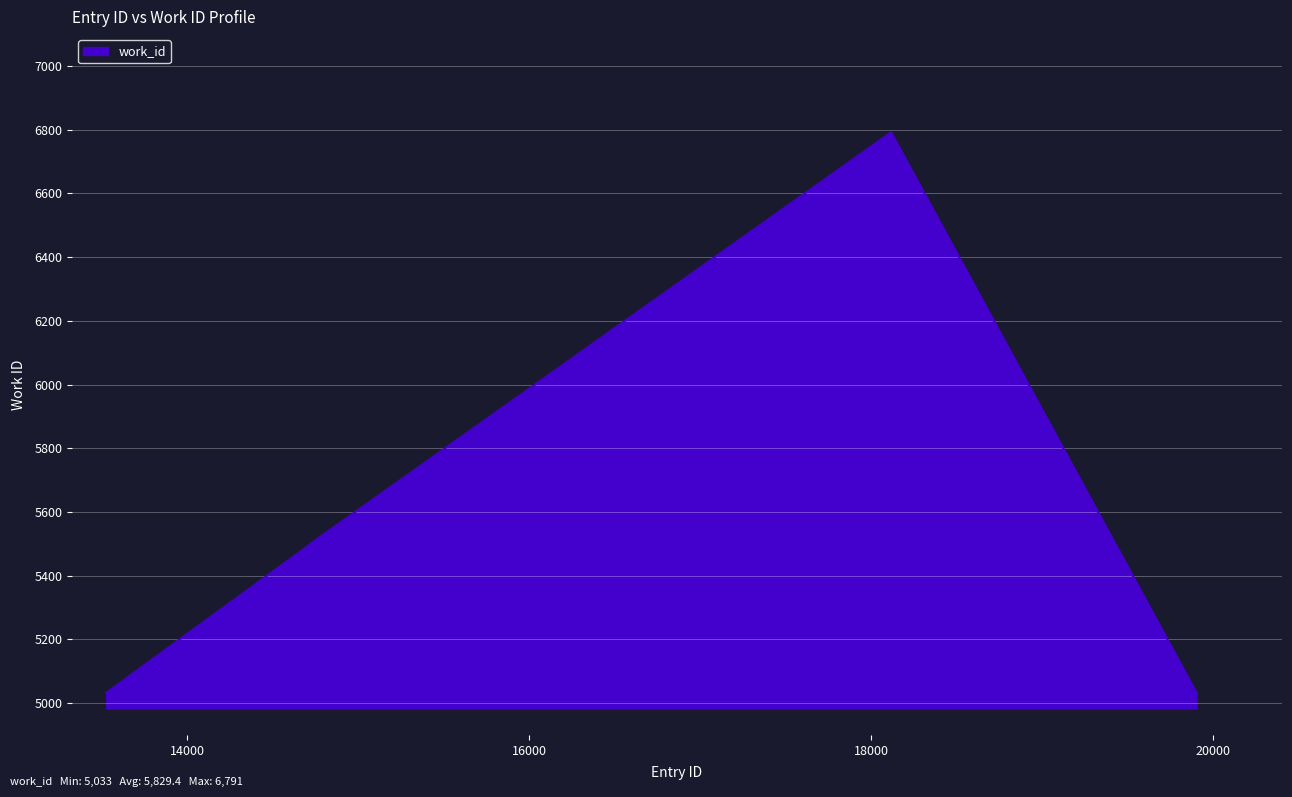

How many distinct data groups are displayed?

1